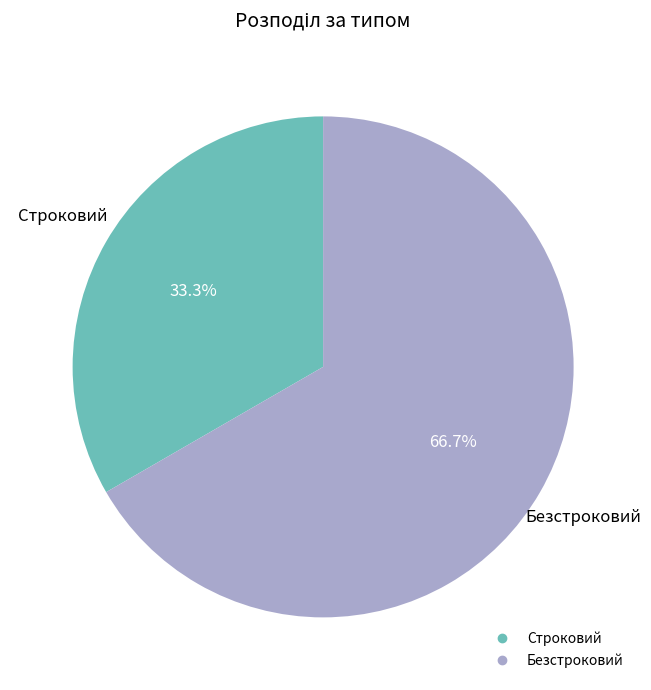

Between Строковий and Безстроковий, which is larger?

Безстроковий